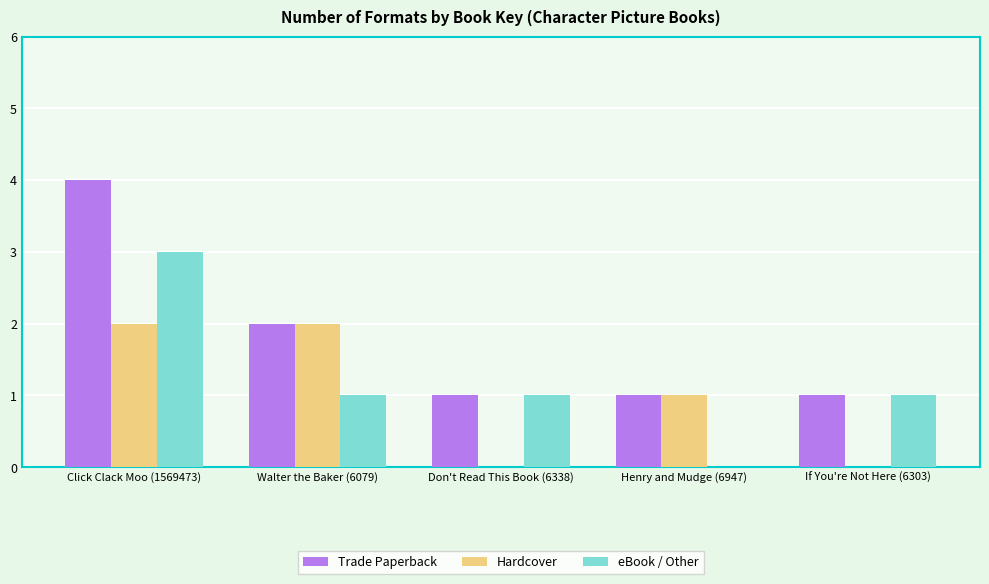

What is the maximum value shown in the chart?

4